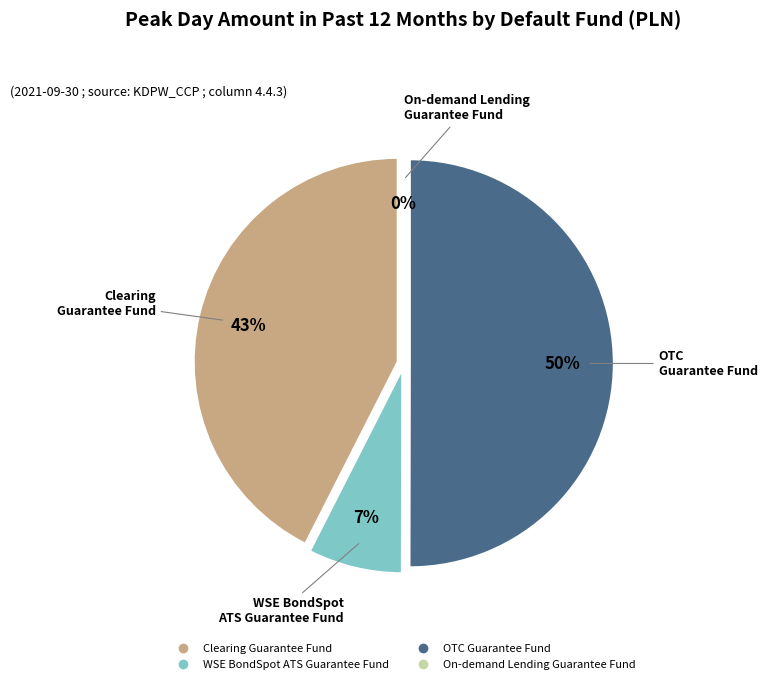

To the nearest percent, what portion does Clearing Guarantee Fund represent?

43%